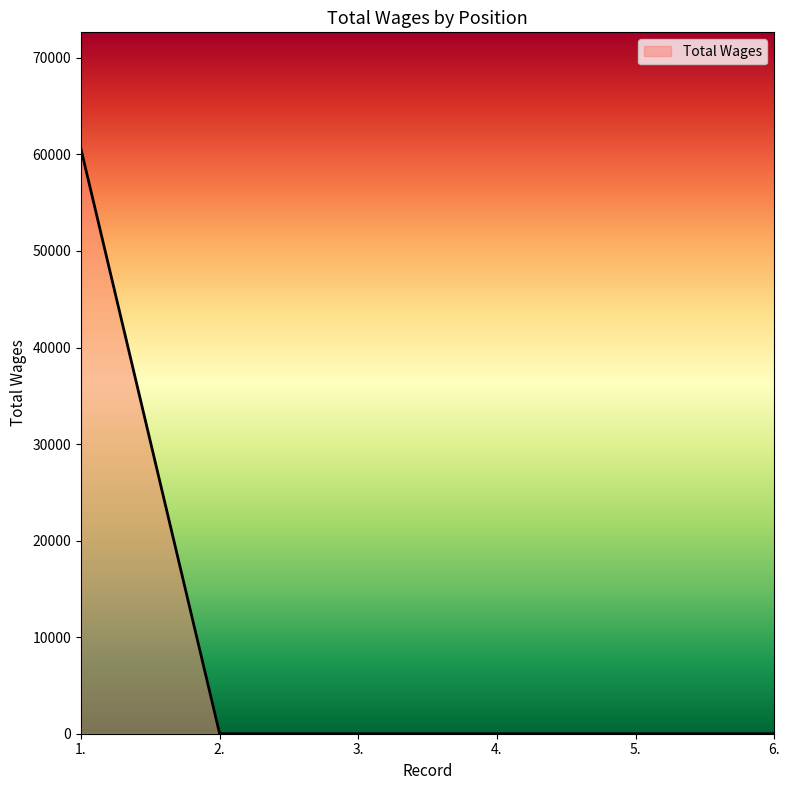

Reading left to right, what are all the values shown in this chart?

1.=60535	2.=0	3.=0	4.=0	5.=0	6.=0